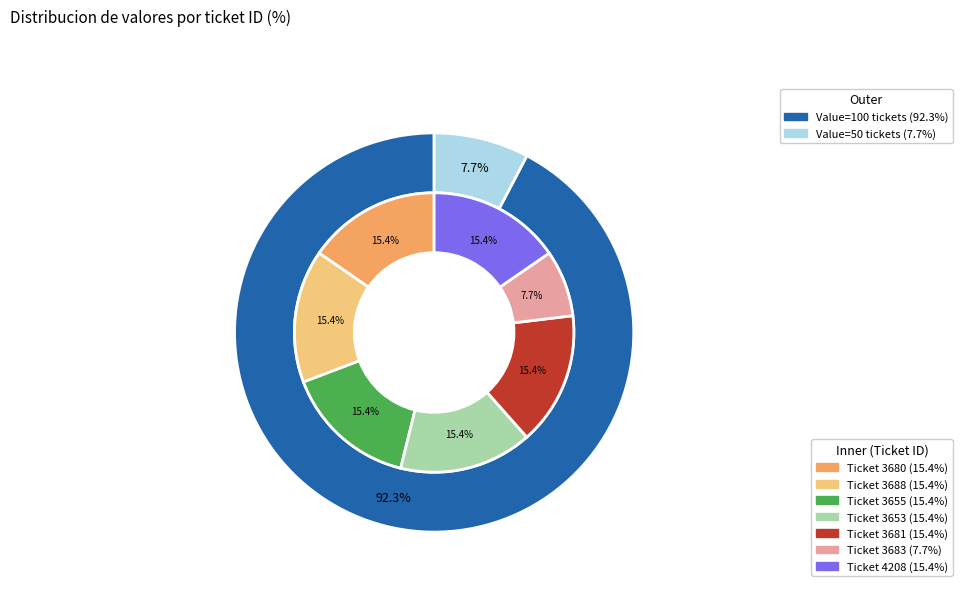

Rank the categories by value from highest to lowest.

3680, 3688, 3655, 3653, 3681, 4208, 3683